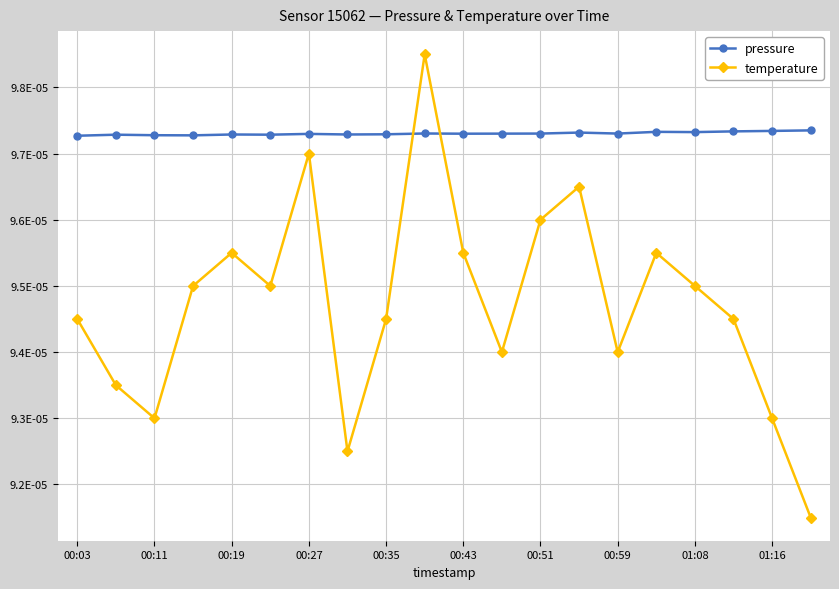

What are all the series names shown in the legend?

pressure, temperature